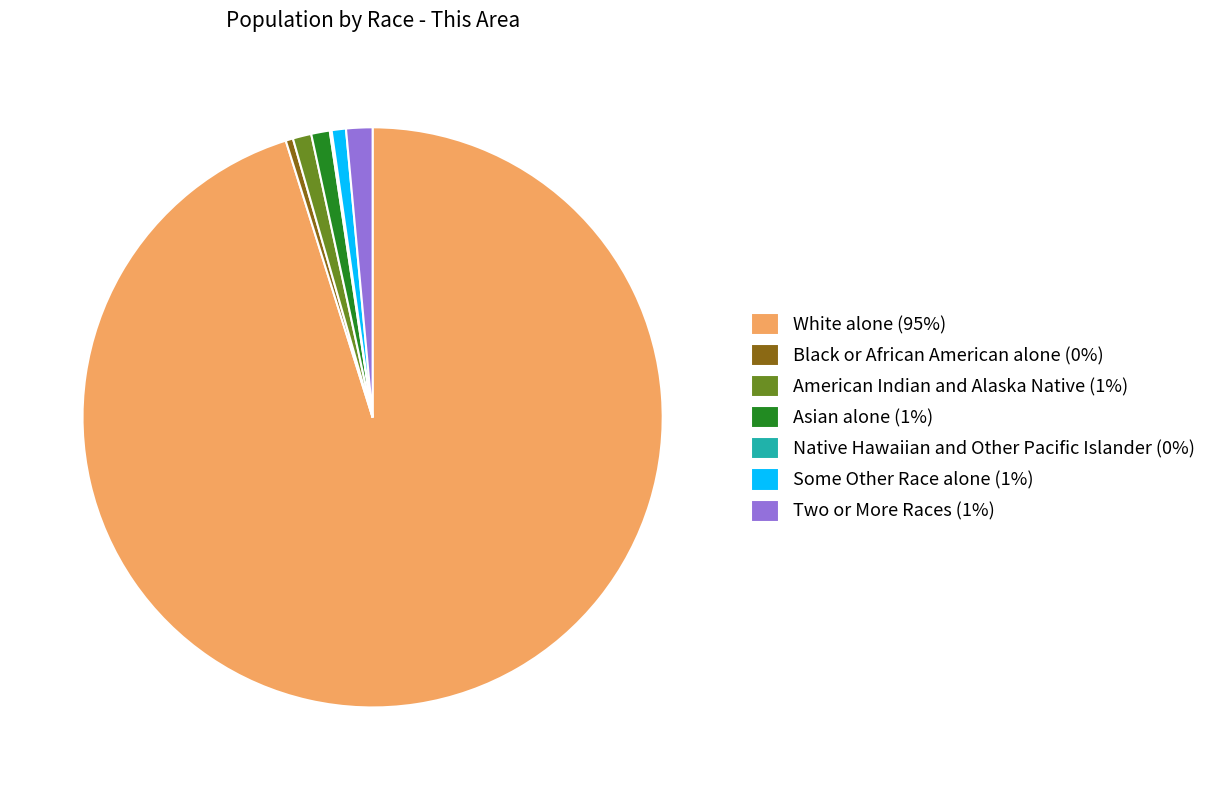

Is the sum of Two or More Races (1%) and Some Other Race alone (1%) greater than half?

No